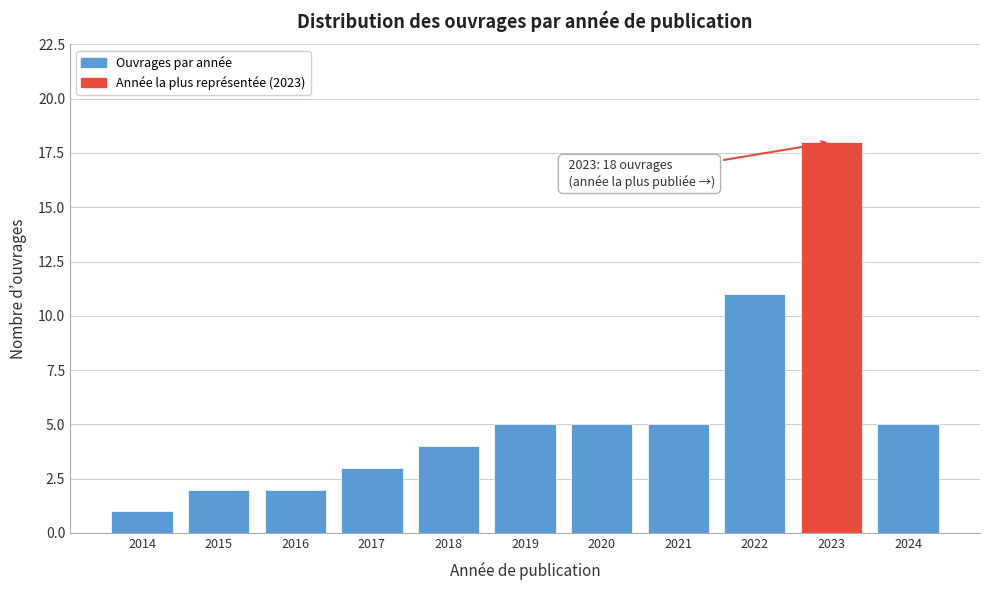

Reading right to left, list all the values displayed in this chart.

2024=5	2023=18	2022=11	2021=5	2020=5	2019=5	2018=4	2017=3	2016=2	2015=2	2014=1